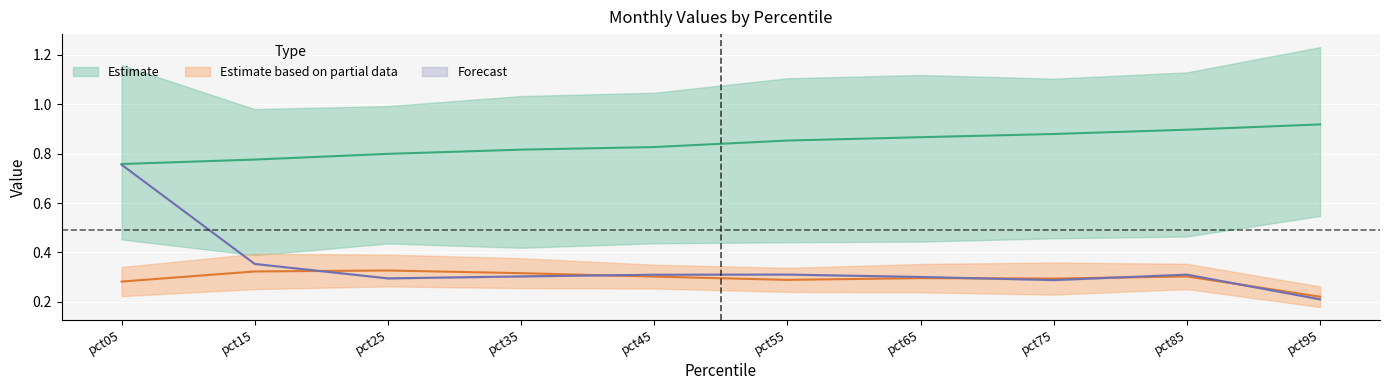

In May, how many points are higher than both neighbors (excluding endpoints)?

2